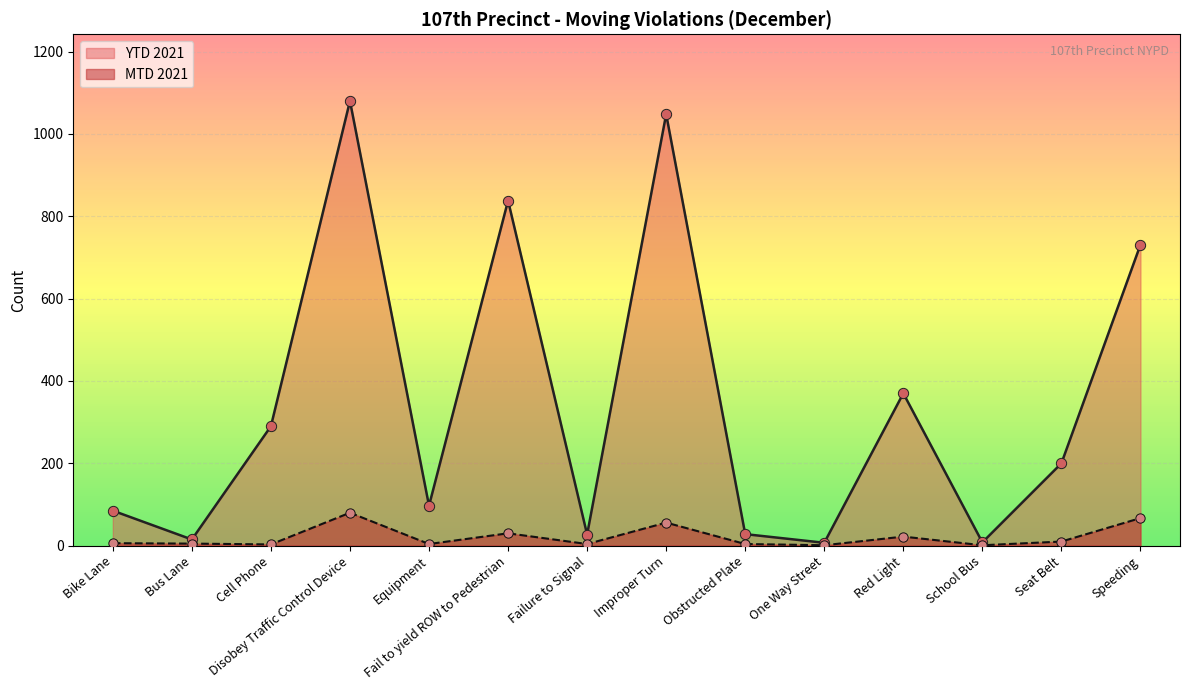

Which series has the widest spread of Y values?

YTD 2021